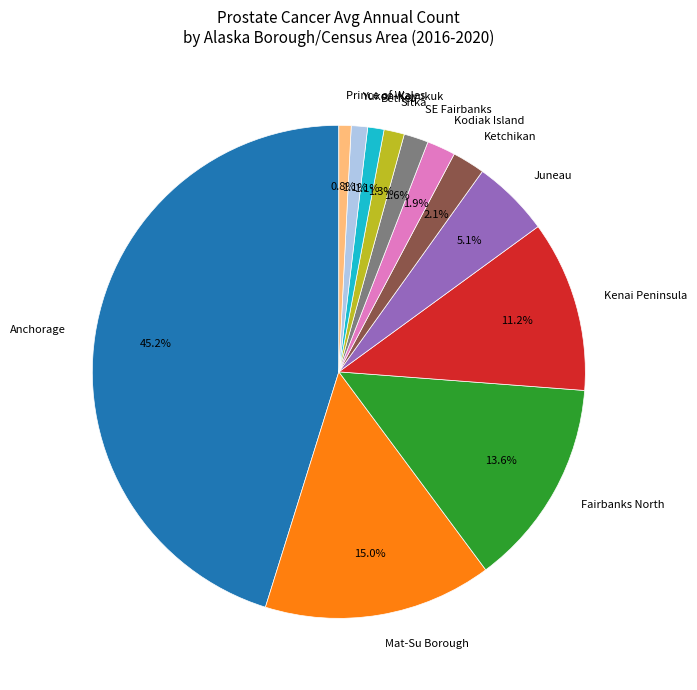

Is there any slice that represents more than half of the pie?

No